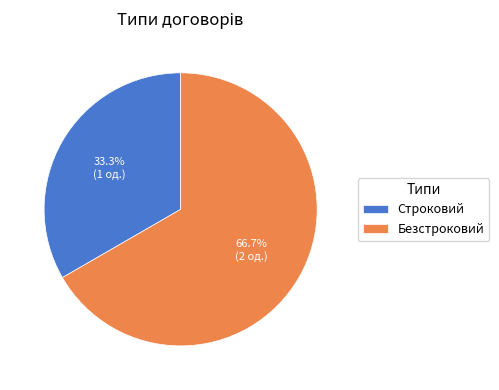

How many slices are in this pie chart?

2